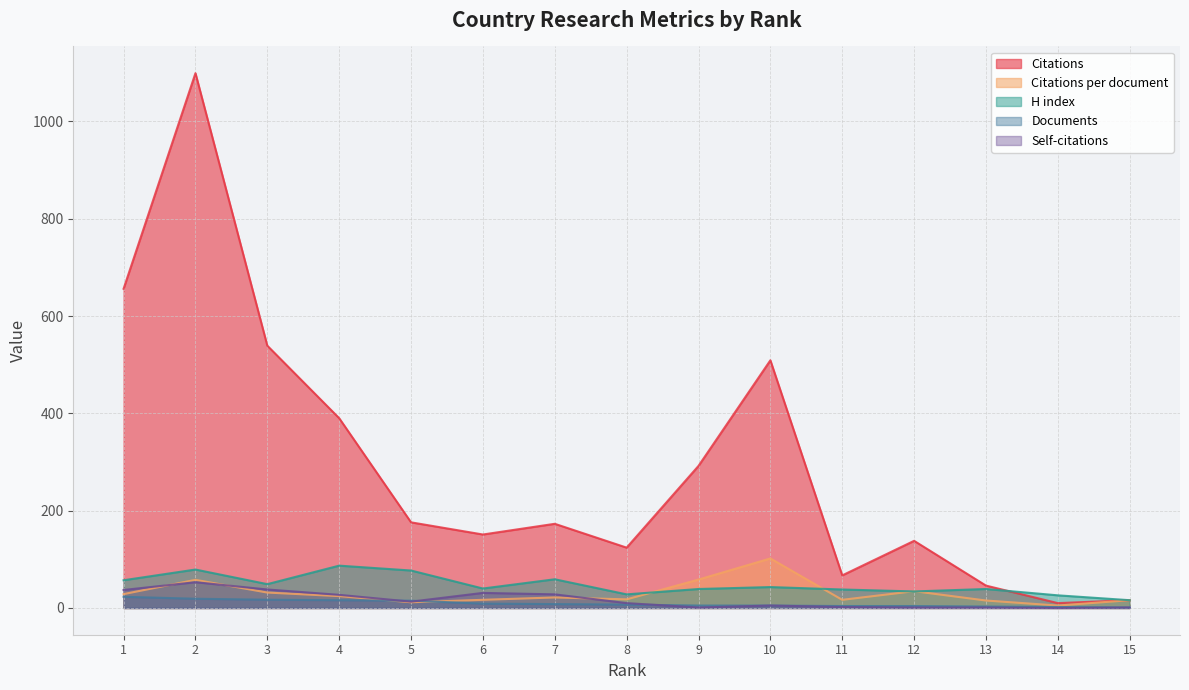

What is the value of the Documents point at the 10th from the left?

5.0